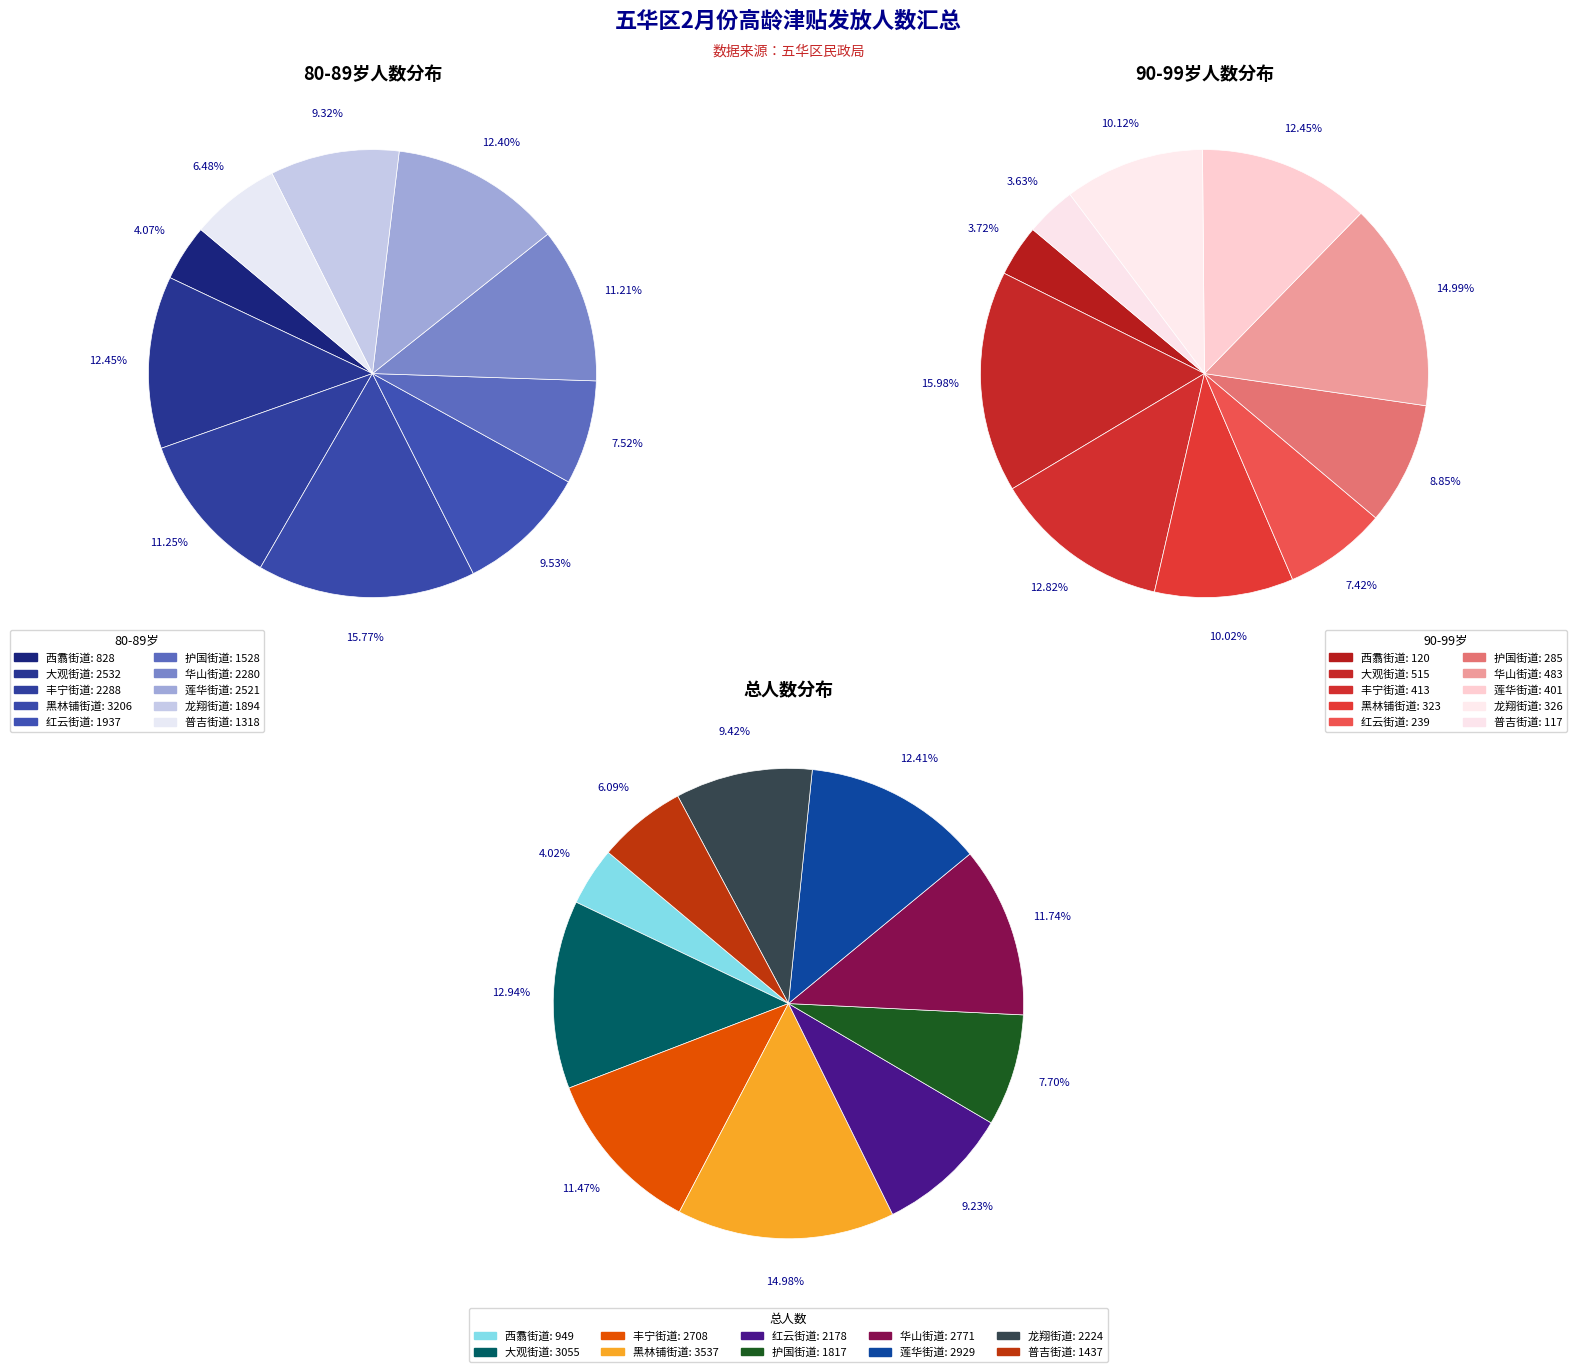

What percentage is the 西翥街道 slice, to the nearest percent?

4%